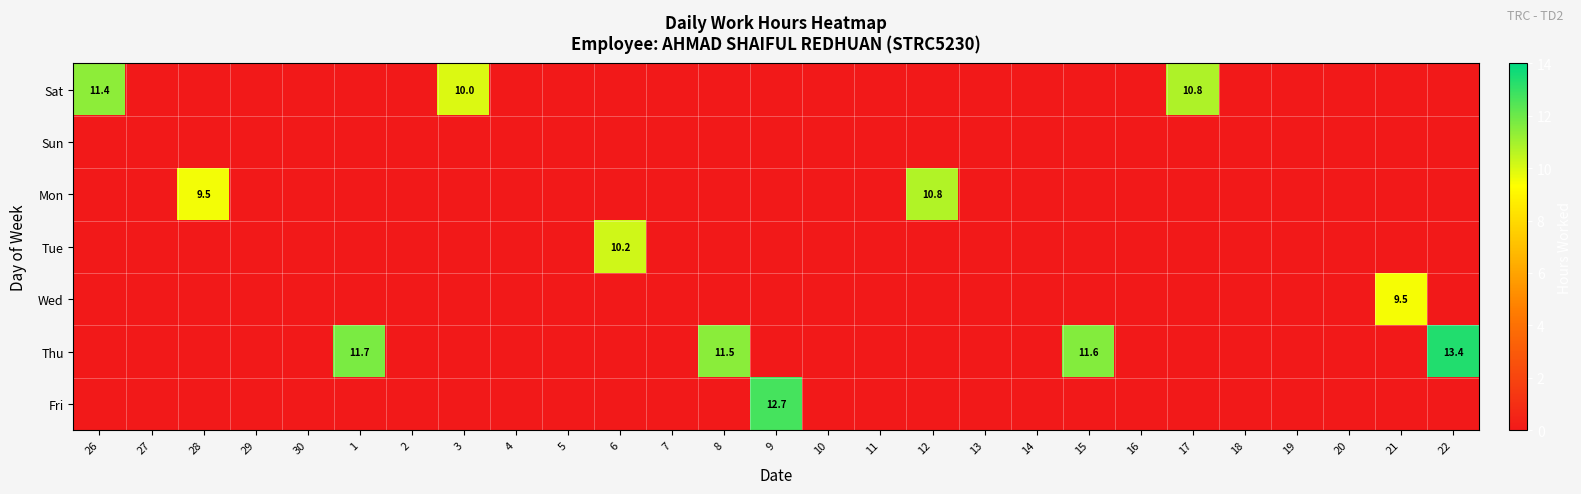

Which series has the largest range (max minus min)?

Thu